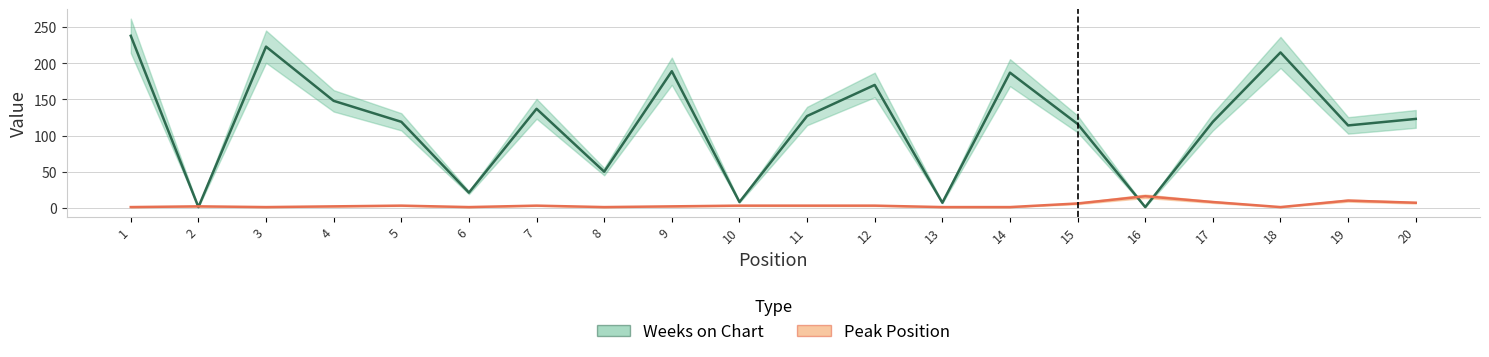

Count the number of data series in this chart.

2